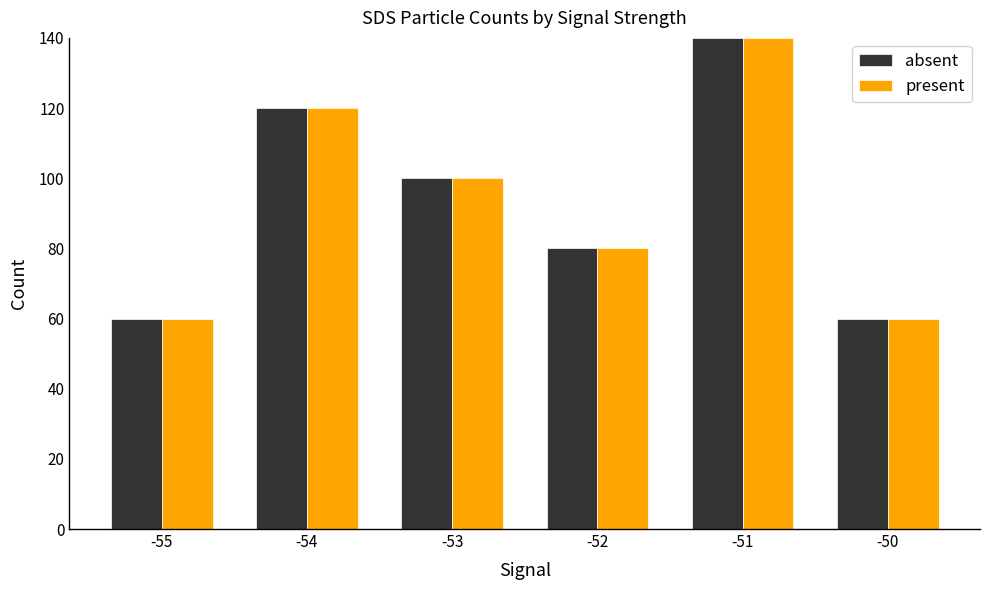

The present series shows 130 at -53. True or false?

False